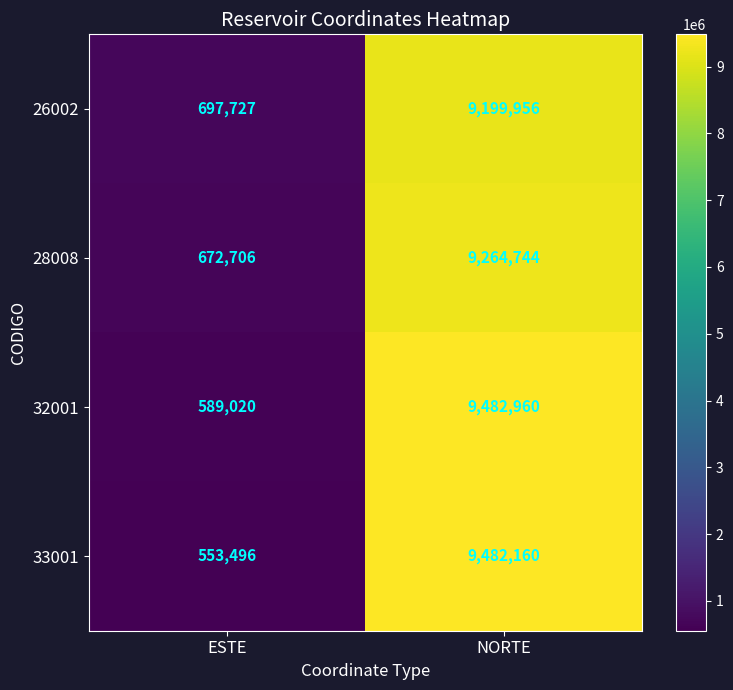

What is the total value across all series at NORTE?

37429820